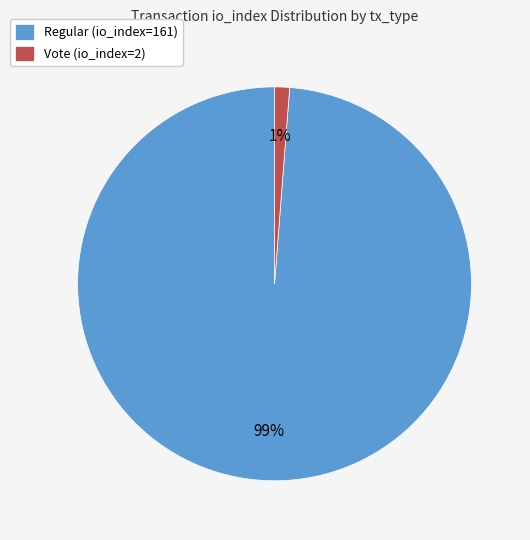

What is the majority slice?

Regular (io_index=161)